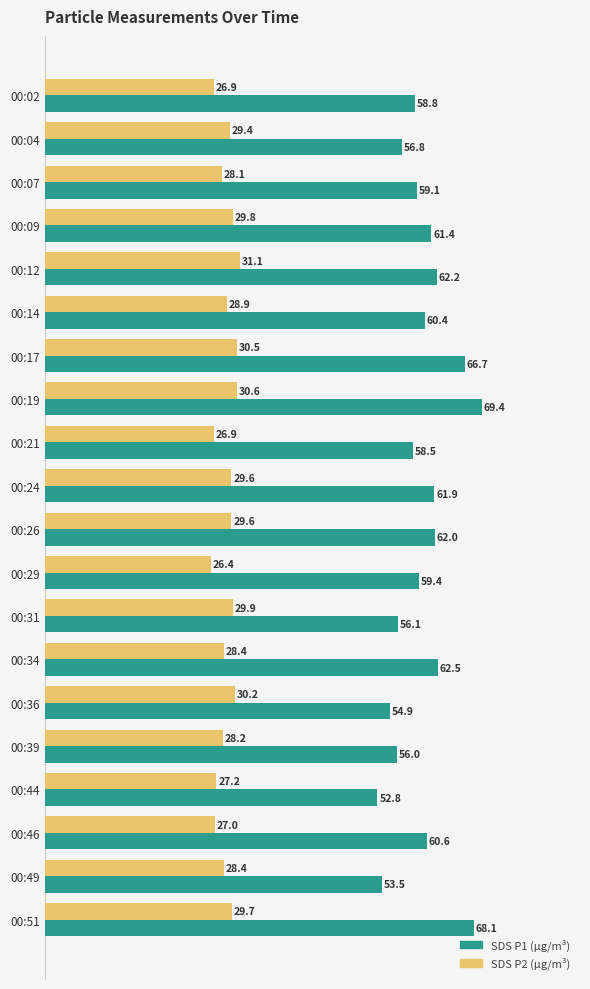

What is the difference between the highest and lowest values at 00:51?

38.4